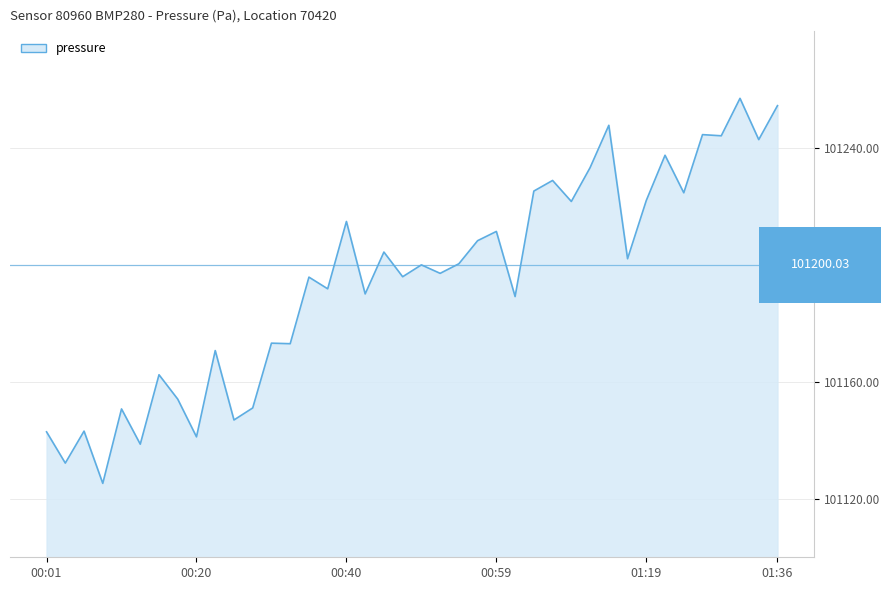

What is the difference between the maximum and minimum values?

131.7